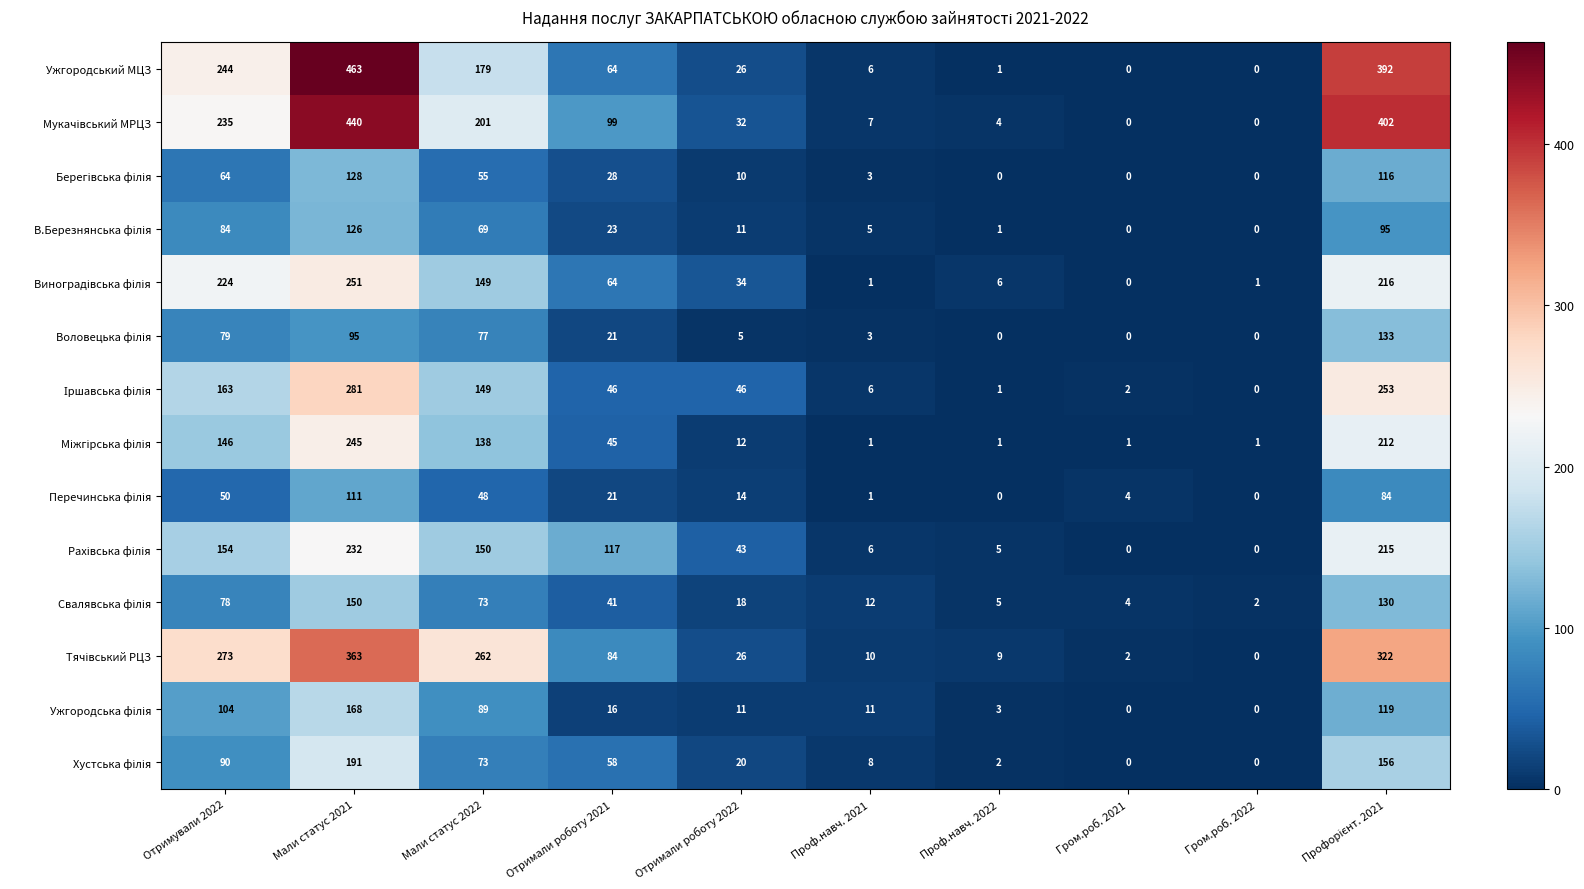

At which category is the sum across all series the highest?

Мали статус 2021